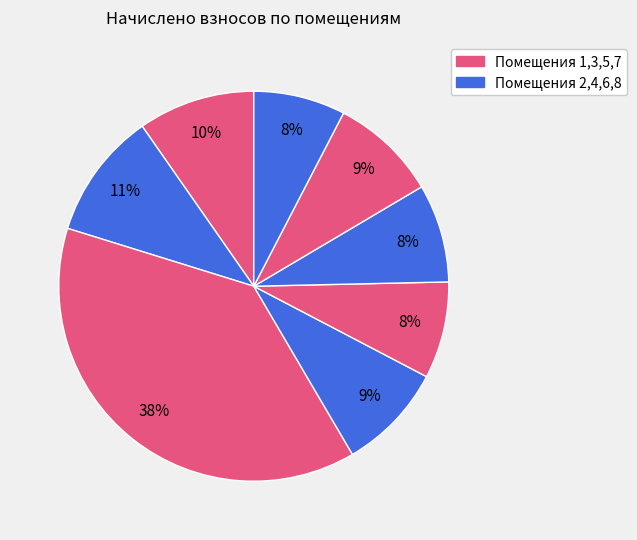

How many slices are in this pie chart?

8